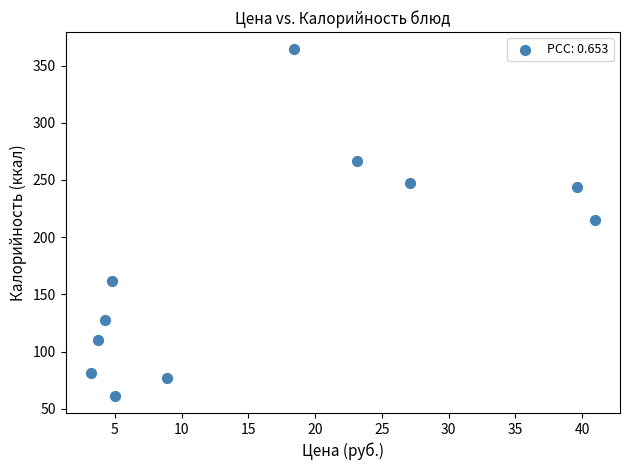

What is the range of Y values (max minus min)?

302.5